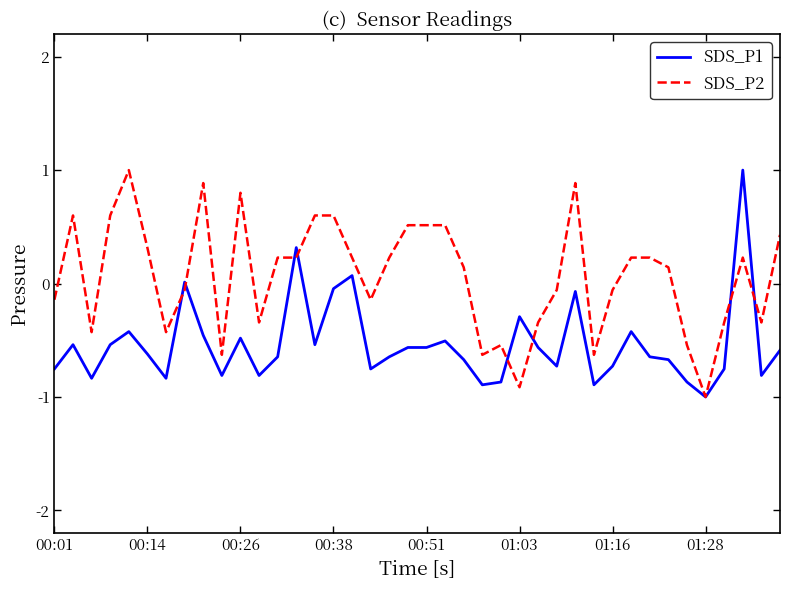

Which series has the largest total across all categories?

SDS_P2